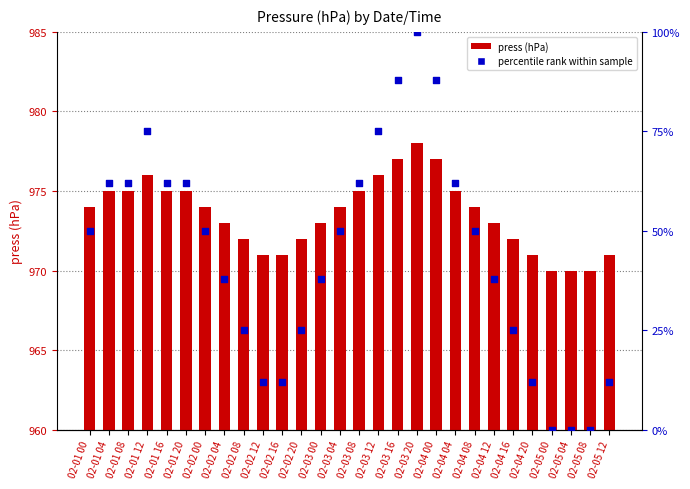

What are all the series names shown in the legend?

press (hPa), percentile rank within sample